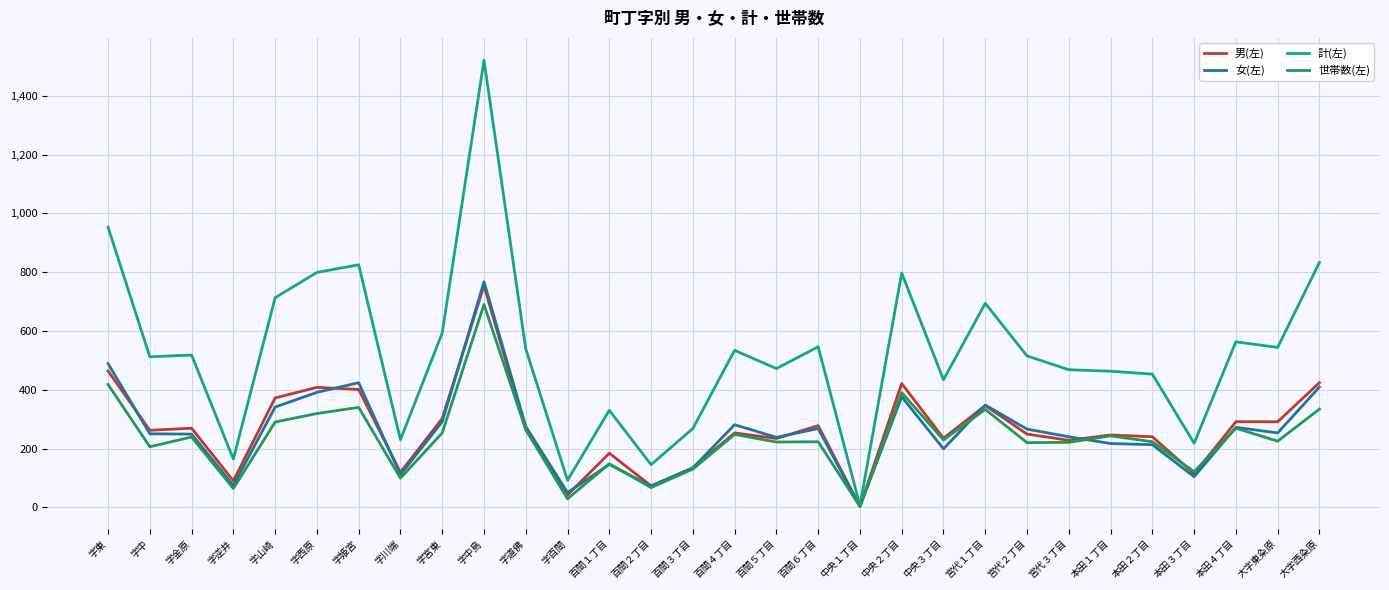

What are all the series names shown in the legend?

男(左), 女(左), 計(左), 世帯数(左)